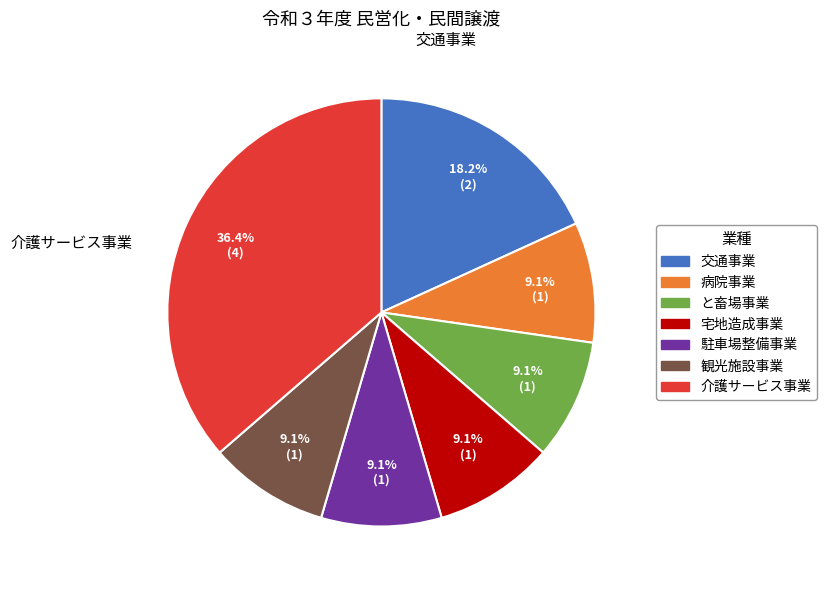

Is there any slice that represents more than half of the pie?

No